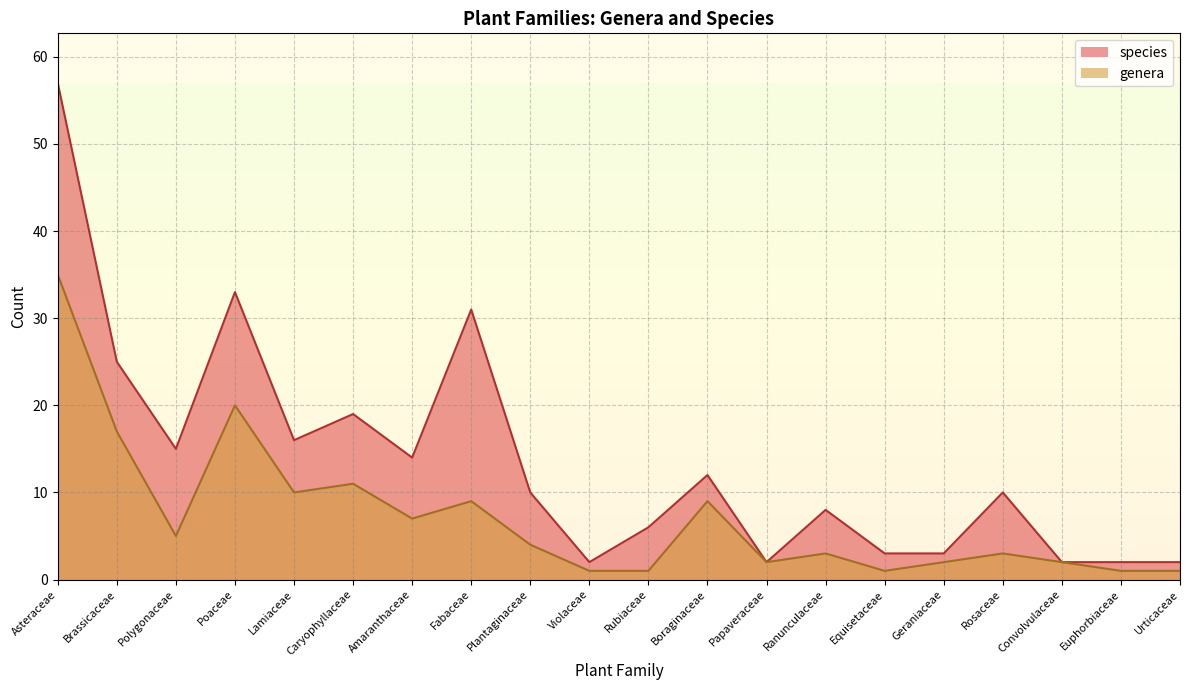

What position from the right is Convolvulaceae?

3